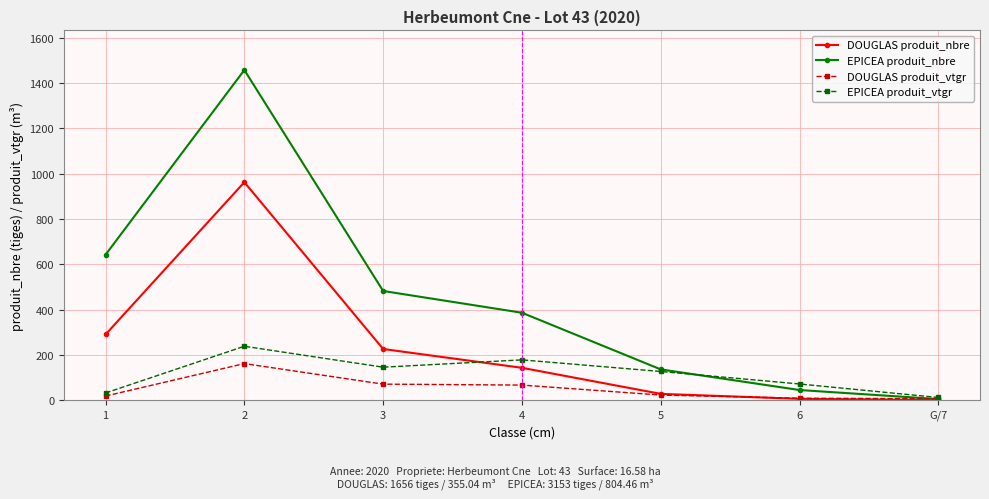

What is the difference between the maximum and minimum values in the EPICEA produit_vtgr series?

226.1